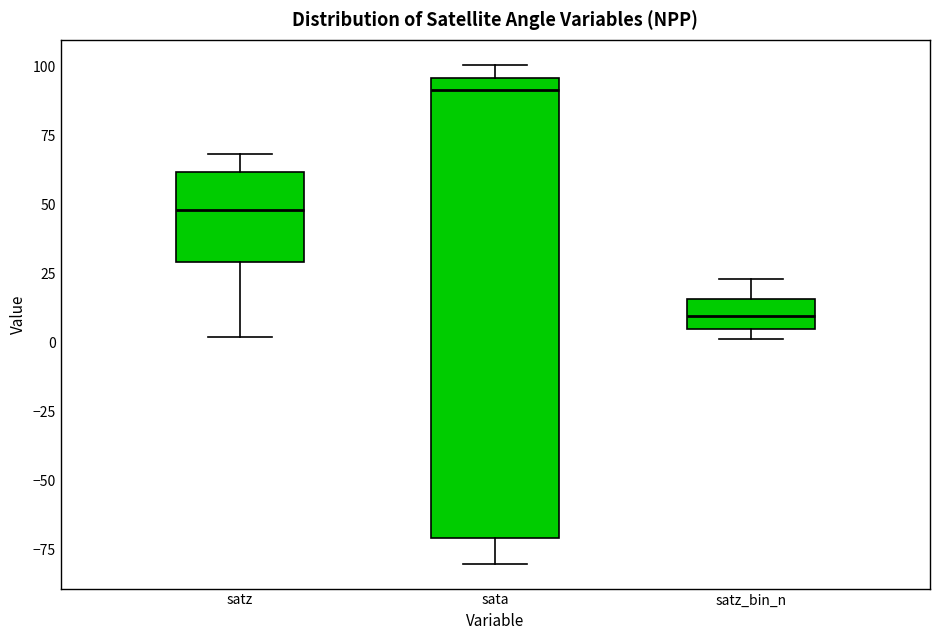

Comparing the boxes themselves (not the whiskers), which one is the tallest?

sata